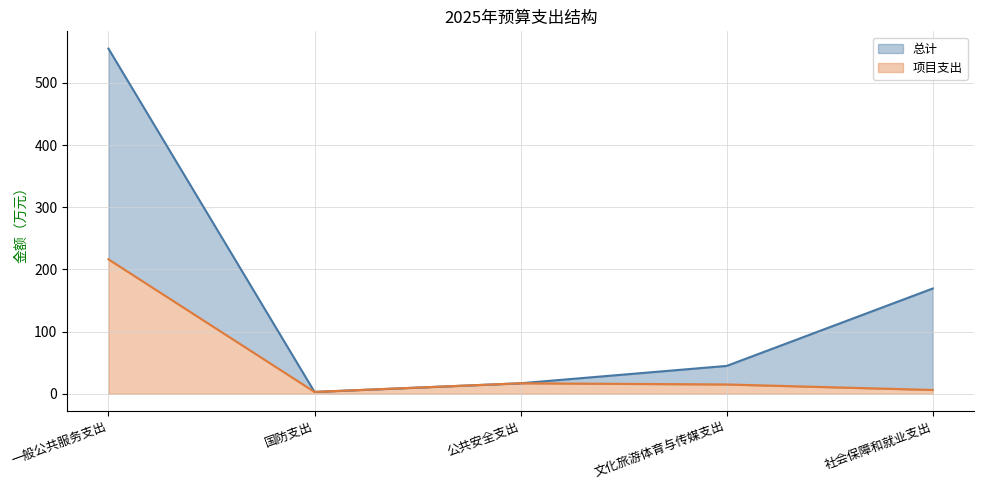

What is the difference between the maximum and minimum values in the 项目支出 series?

213.3